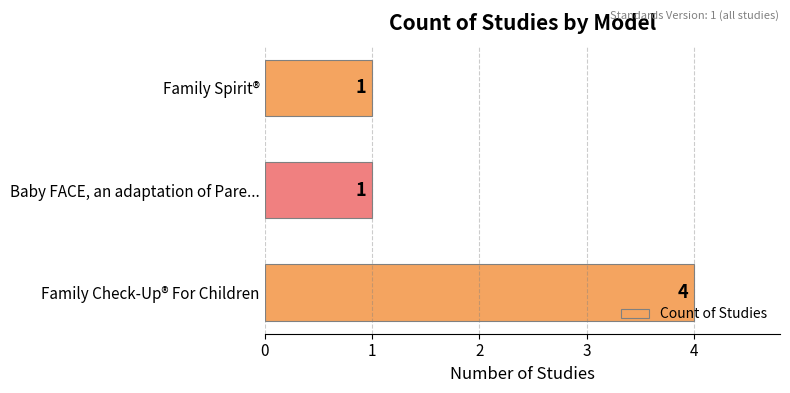

What is the change in value from Family Check-Up® For Children to Family Spirit®?

-3